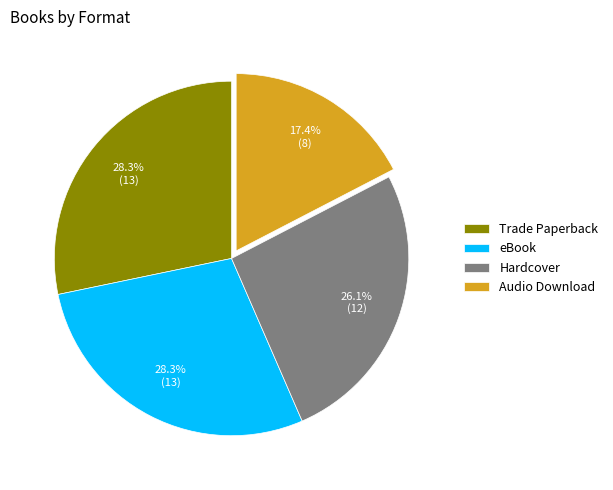

How many segments does this pie chart have?

4